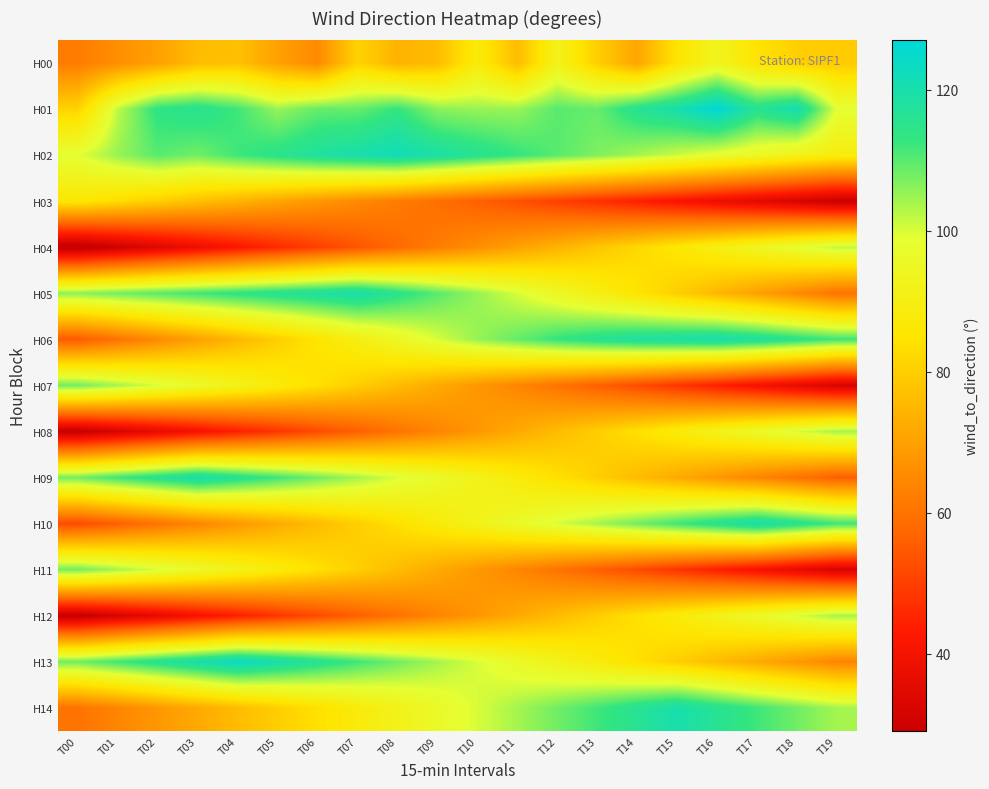

Reading left to right, transcribe all the data shown in this chart.

H00: T00=62	T01=66	T02=70	T03=76	T04=77	T05=70	T06=65	T07=81	T08=74	T09=76	T10=88	T11=76	T12=92	T13=80	T14=71	T15=85	T16=93	T17=85	T18=80	T19=79
H01: T00=81	T01=102	T02=114	T03=116	T04=112	T05=105	T06=109	T07=109	T08=113	T09=106	T10=105	T11=105	T12=110	T13=109	T14=116	T15=120	T16=127	T17=116	T18=121	T19=99
H02: T00=99	T01=105	T02=110	T03=108	T04=112	T05=115	T06=118	T07=120	T08=122	T09=119	T10=116	T11=113	T12=110	T13=107	T14=104	T15=101	T16=98	T17=95	T18=92	T19=89
H03: T00=86	T01=83	T02=80	T03=77	T04=74	T05=71	T06=68	T07=65	T08=62	T09=59	T10=56	T11=53	T12=50	T13=47	T14=44	T15=41	T16=38	T17=35	T18=32	T19=29
H04: T00=26	T01=30	T02=34	T03=38	T04=42	T05=46	T06=50	T07=54	T08=58	T09=62	T10=66	T11=70	T12=74	T13=78	T14=82	T15=86	T16=90	T17=94	T18=98	T19=102
H05: T00=106	T01=108	T02=110	T03=112	T04=114	T05=116	T06=118	T07=120	T08=115	T09=110	T10=105	T11=100	T12=95	T13=90	T14=85	T15=80	T16=75	T17=70	T18=65	T19=60
H06: T00=55	T01=60	T02=65	T03=70	T04=75	T05=80	T06=85	T07=90	T08=95	T09=100	T10=105	T11=109	T12=113	T13=116	T14=118	T15=119	T16=120	T17=118	T18=115	T19=112
H07: T00=108	T01=104	T02=100	T03=96	T04=92	T05=88	T06=84	T07=80	T08=76	T09=72	T10=68	T11=64	T12=60	T13=56	T14=52	T15=48	T16=44	T17=40	T18=36	T19=32
H08: T00=28	T01=32	T02=36	T03=40	T04=44	T05=48	T06=52	T07=56	T08=60	T09=64	T10=68	T11=72	T12=76	T13=80	T14=84	T15=88	T16=92	T17=96	T18=100	T19=104
H09: T00=108	T01=112	T02=116	T03=120	T04=116	T05=112	T06=108	T07=104	T08=100	T09=96	T10=92	T11=88	T12=84	T13=80	T14=76	T15=72	T16=68	T17=64	T18=60	T19=56
H10: T00=52	T01=56	T02=60	T03=64	T04=68	T05=72	T06=76	T07=80	T08=84	T09=88	T10=92	T11=96	T12=100	T13=104	T14=108	T15=112	T16=116	T17=120	T18=116	T19=112
H11: T00=108	T01=104	T02=100	T03=96	T04=92	T05=88	T06=84	T07=80	T08=76	T09=72	T10=68	T11=64	T12=60	T13=56	T14=52	T15=48	T16=44	T17=40	T18=36	T19=32
H12: T00=28	T01=32	T02=36	T03=40	T04=44	T05=48	T06=52	T07=56	T08=60	T09=64	T10=68	T11=72	T12=76	T13=80	T14=84	T15=88	T16=92	T17=96	T18=100	T19=104
H13: T00=108	T01=112	T02=116	T03=120	T04=124	T05=120	T06=116	T07=112	T08=108	T09=104	T10=100	T11=96	T12=92	T13=88	T14=84	T15=80	T16=76	T17=72	T18=68	T19=64
H14: T00=60	T01=64	T02=68	T03=72	T04=76	T05=80	T06=84	T07=88	T08=92	T09=96	T10=100	T11=104	T12=108	T13=112	T14=116	T15=120	T16=116	T17=112	T18=108	T19=104